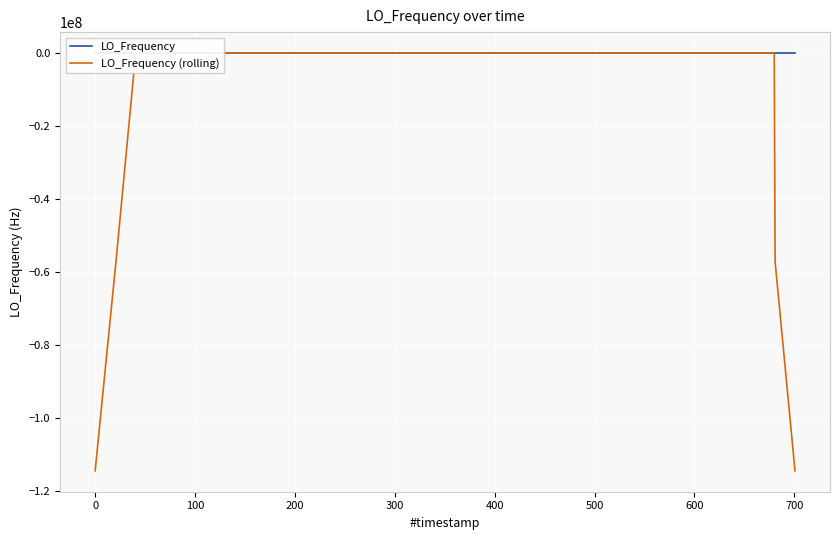

What is the smallest value displayed?

-114418800.9